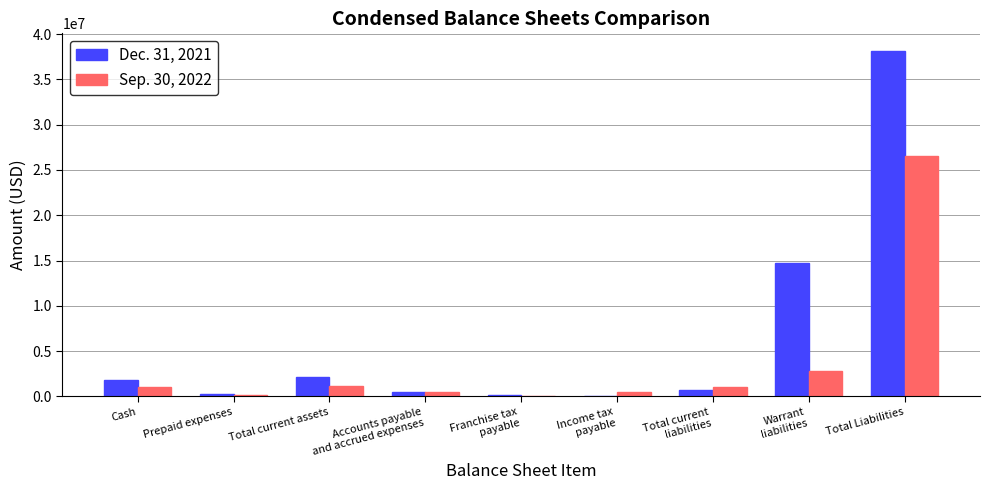

What is the difference between the Sep. 30, 2022 values at Accounts payable
and accrued expenses and Total current
liabilities?

563434